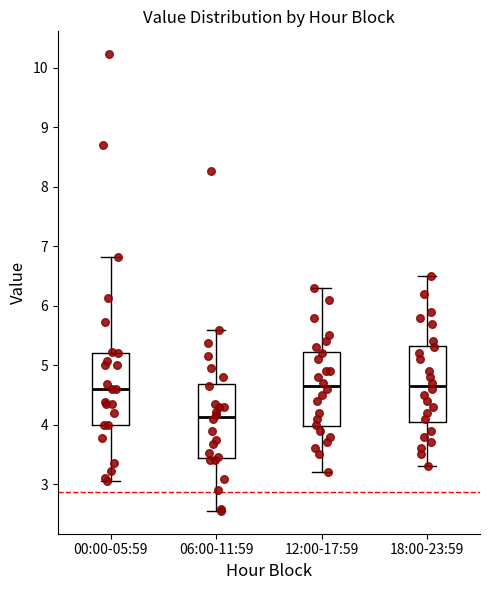

Where is the lower edge of the box for 06:00-11:59 on the y-axis? The values are not printed on the chart, so give them approximately, as read against the axis.

3.4